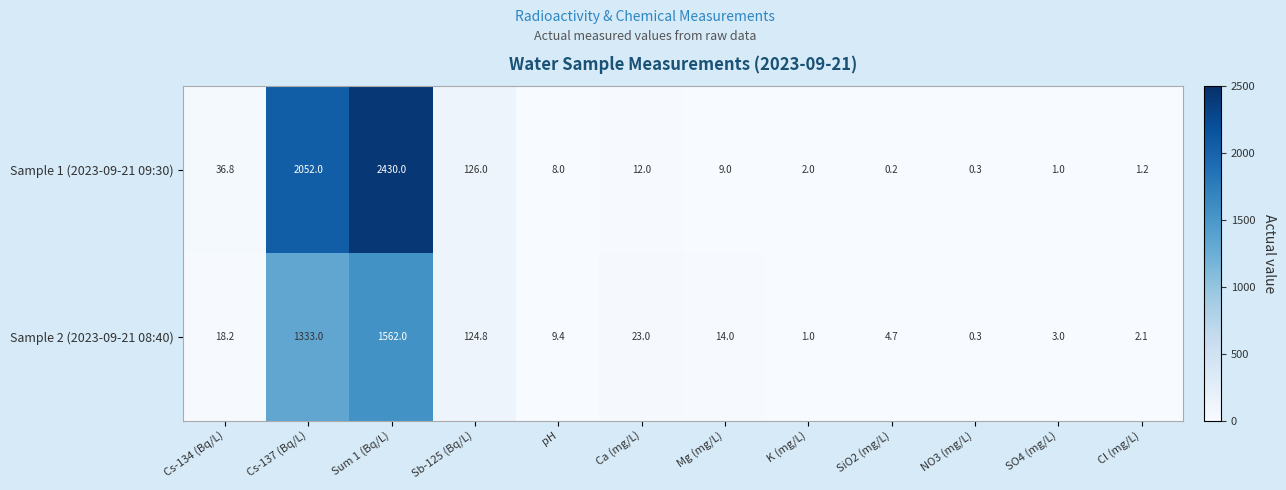

True or false: Sample 2 (2023-09-21 08:40) has a value of 23.0 at Ca (mg/L).

True